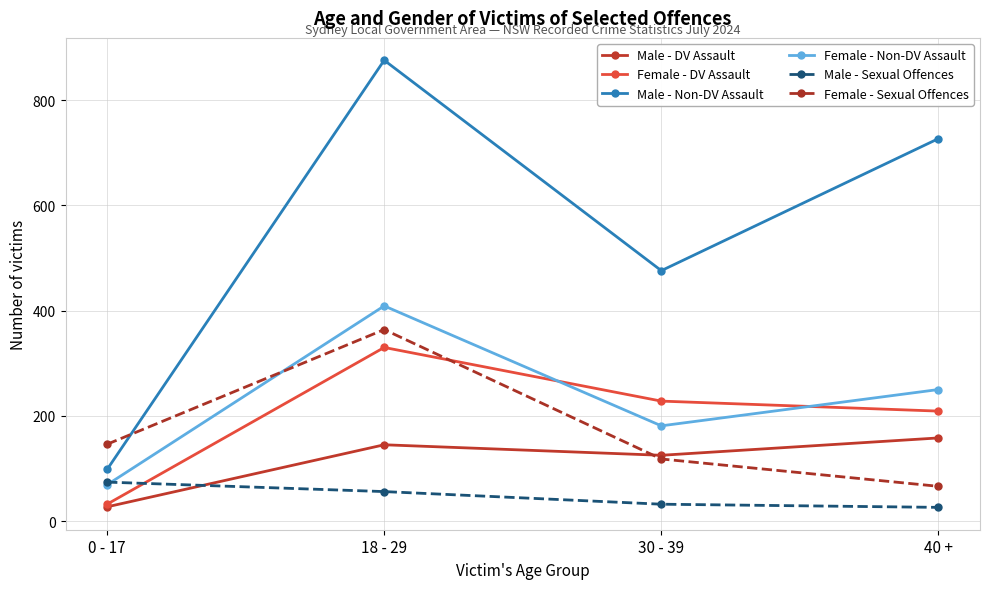

How many times do Male - Non-DV Assault and Female - Sexual Offences cross each other?

1